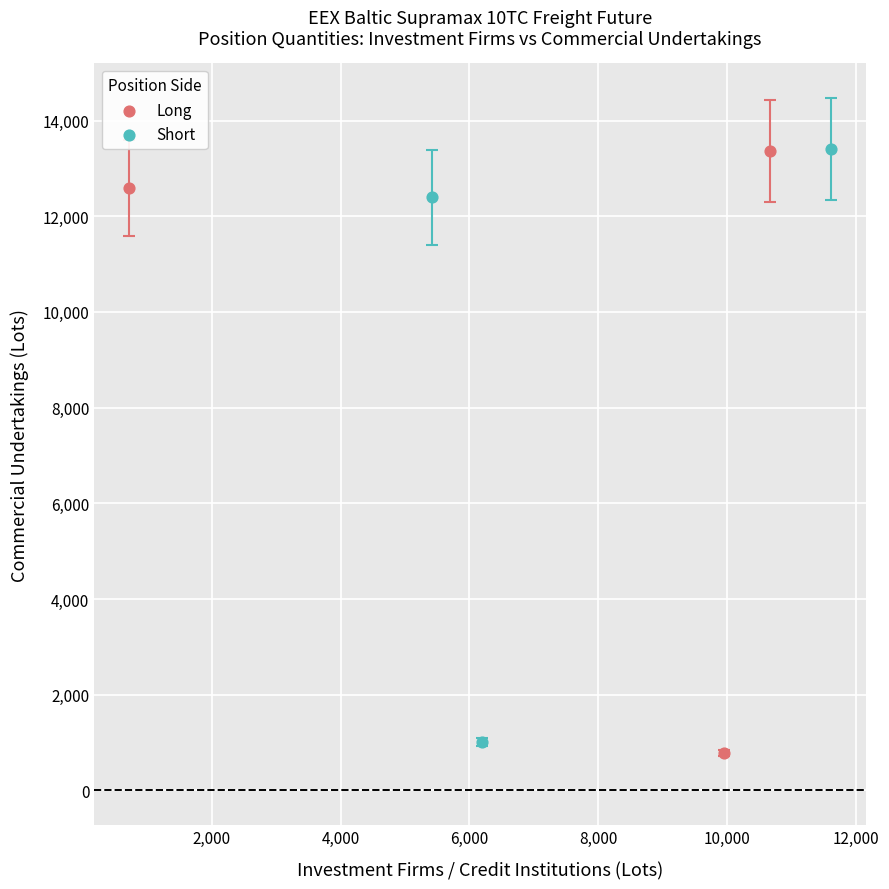

Which series has the widest spread of Y values?

Long